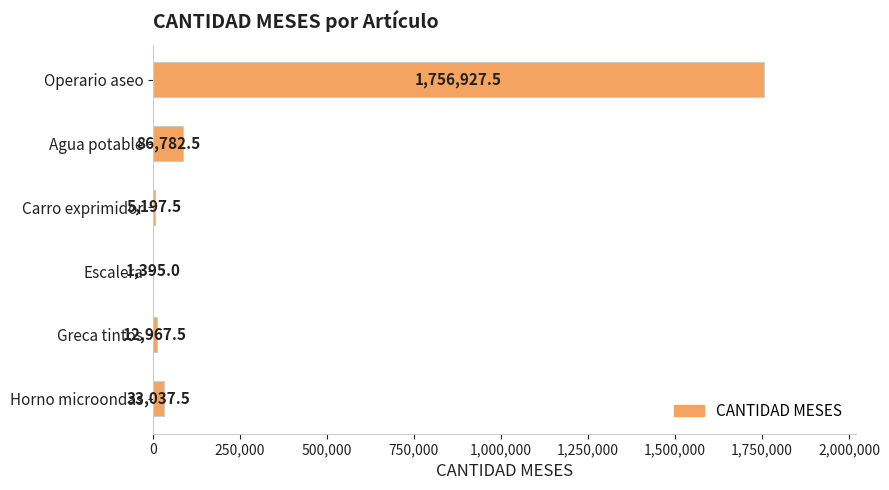

What is the sum of all values?

1896307.5